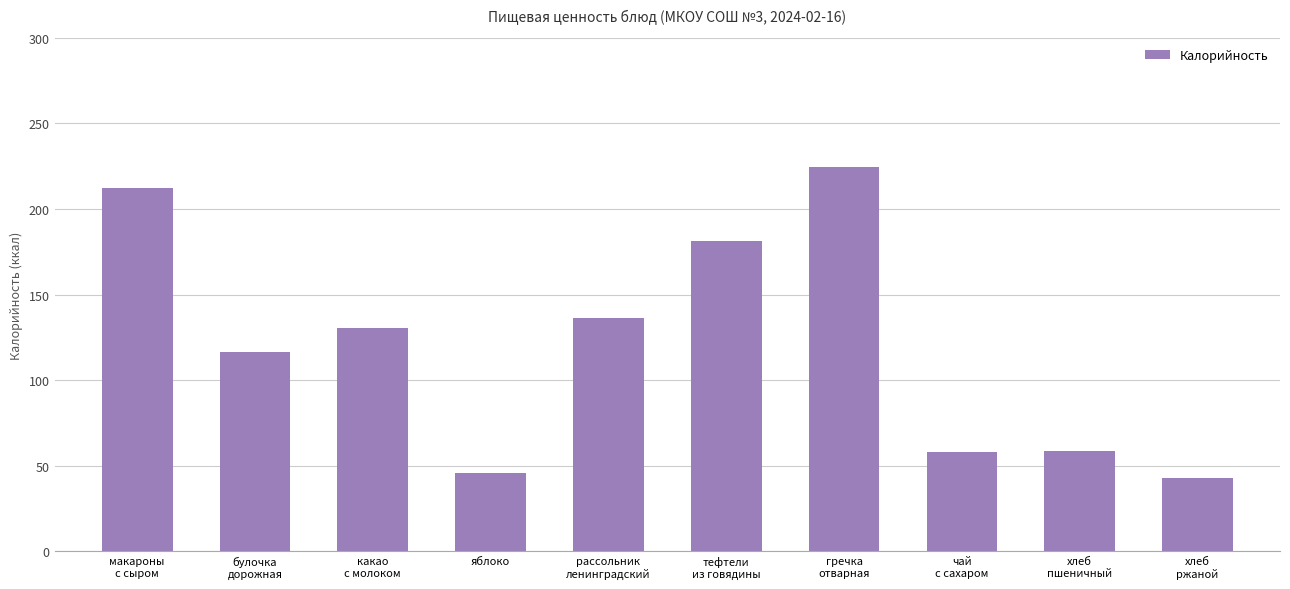

What is the average value?

120.6